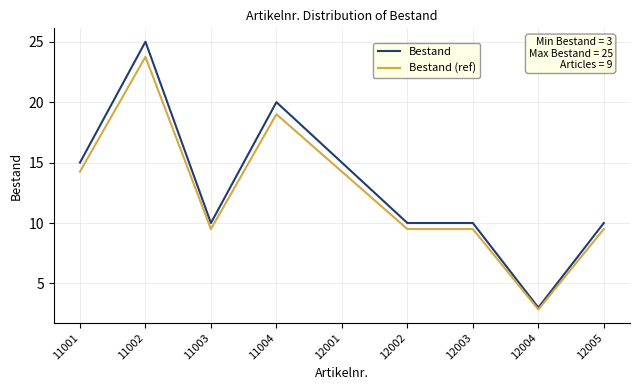

Rank the series by their maximum value, from highest to lowest.

Bestand, Bestand (ref)